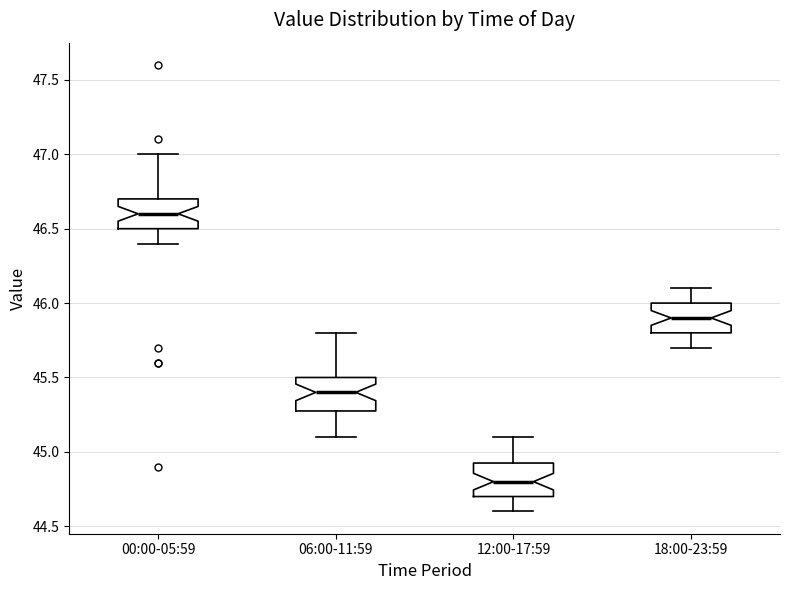

Reading left to right, transcribe this box plot: for each box, give where its median line is, the range the box spans, and where its two whiskers end, as read against the y-axis. The values are not printed on the chart, so give them approximately, as read against the axis.

00:00-05:59: median 46.60, box 46.50 to 46.70, whiskers 46.40 to 47.00
06:00-11:59: median 45.40, box 45.30 to 45.50, whiskers 45.10 to 45.80
12:00-17:59: median 44.80, box 44.70 to 44.95, whiskers 44.60 to 45.10
18:00-23:59: median 45.90, box 45.80 to 46.00, whiskers 45.70 to 46.10